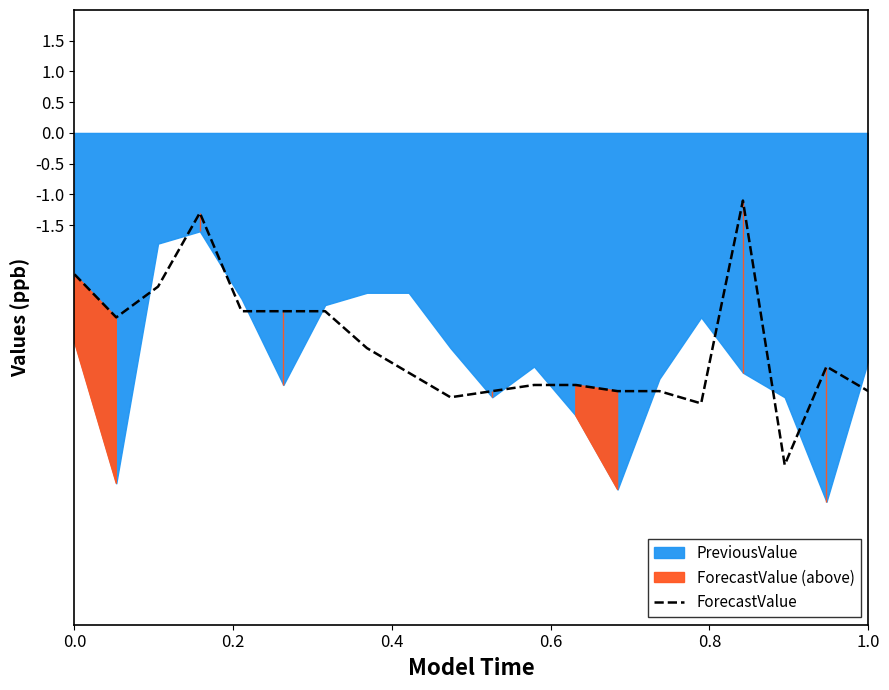

What is the maximum value for ForecastValue?

-1.1